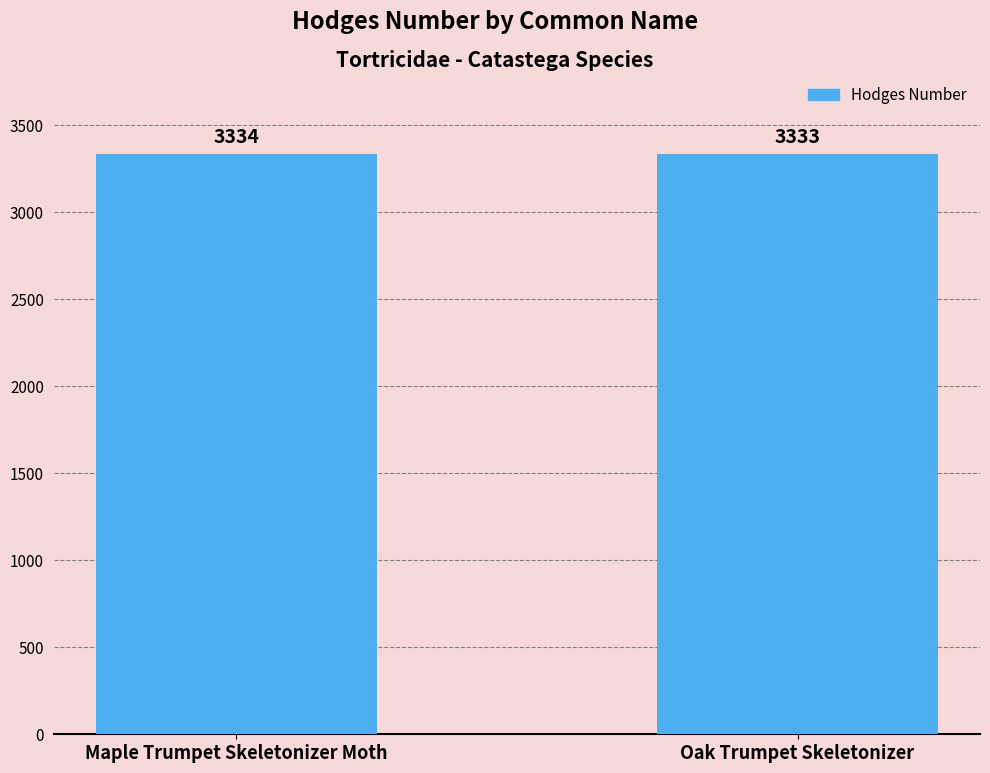

What is the value of the 1st bar from the left?

3334